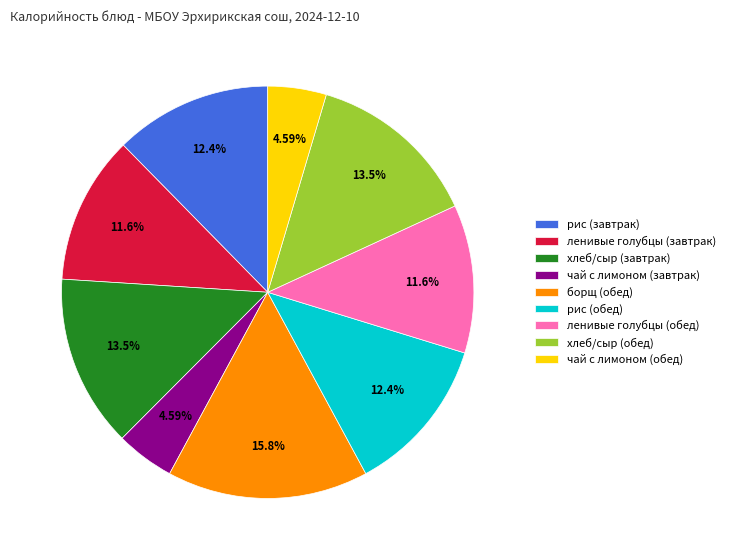

To the nearest percent, what is the average slice percentage?

11%